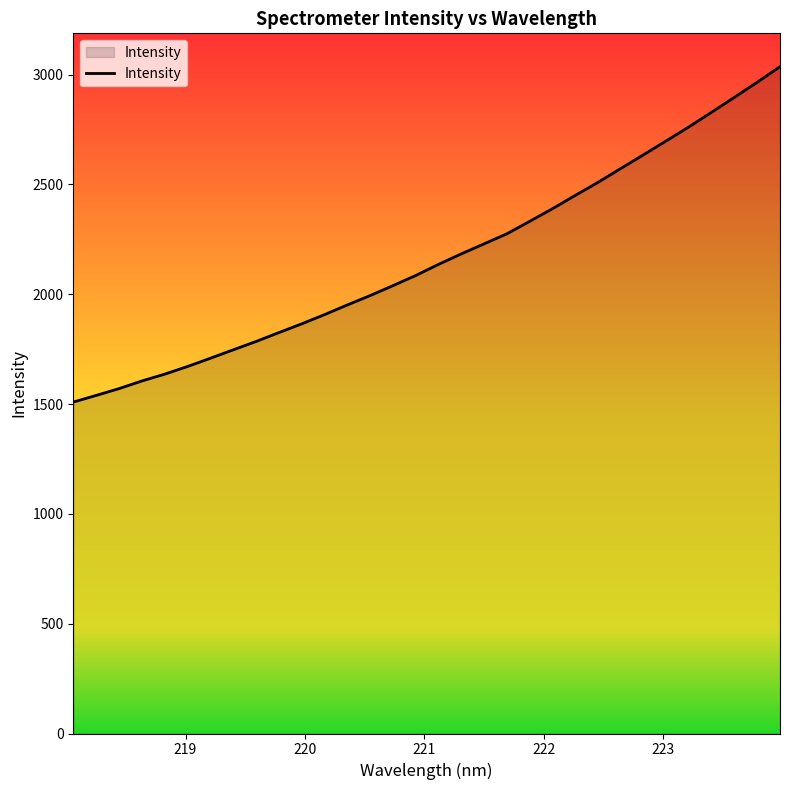

What is the smallest value displayed?

1508.8